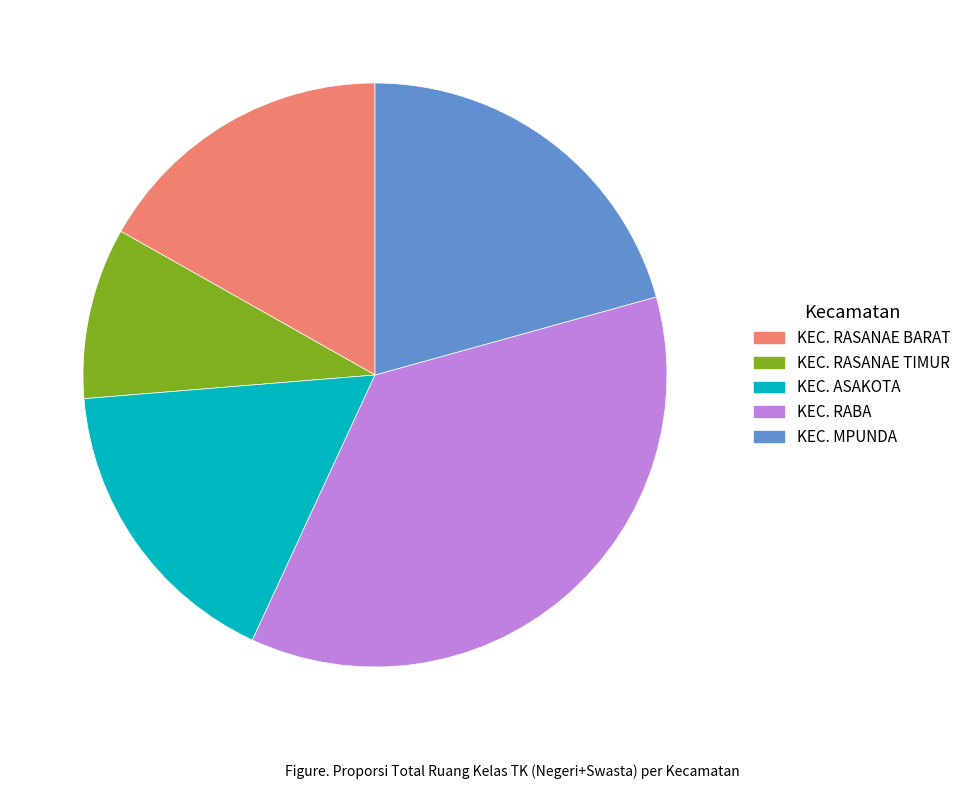

Does KEC. RASANAE TIMUR account for over 50% of the chart?

No